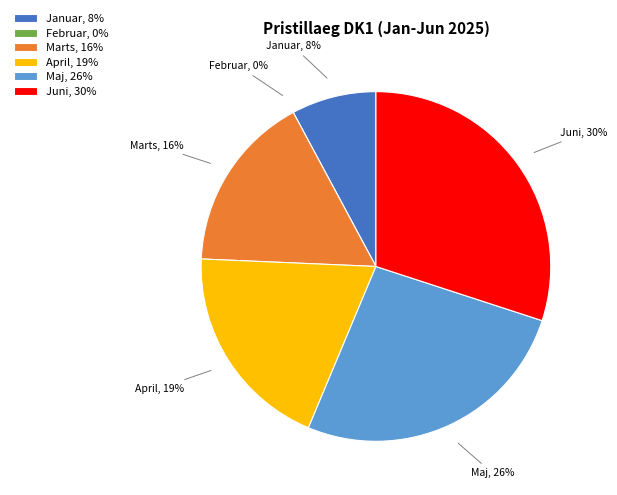

To the nearest percent, what is the average slice percentage?

17%